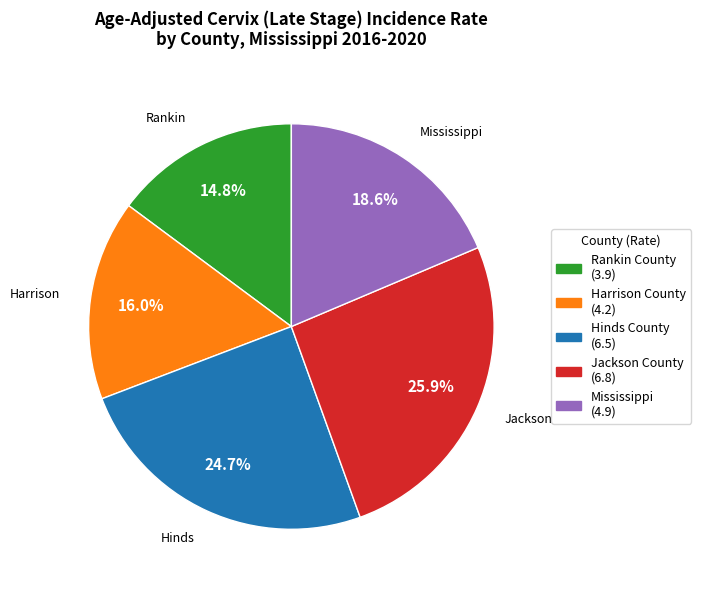

Is there a majority slice in this chart?

No